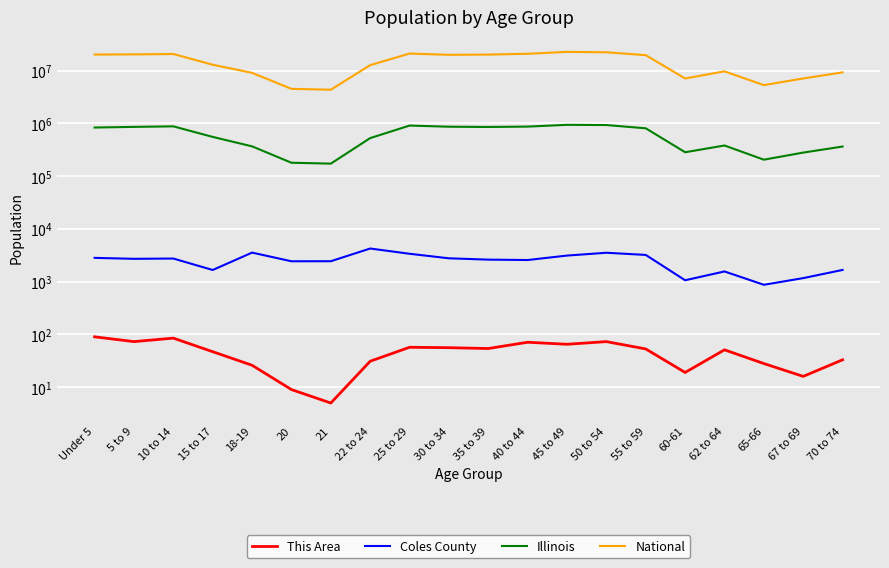

Reading left to right, what are all the values shown in this chart?

This Area: Under 5=90	5 to 9=73	10 to 14=85	15 to 17=47	18-19=26	20=9	21=5	22 to 24=31	25 to 29=57	30 to 34=56	35 to 39=54	40 to 44=71	45 to 49=65	50 to 54=73	55 to 59=53	60-61=19	62 to 64=51	65-66=28	67 to 69=16	70 to 74=33
Coles County: Under 5=2824	5 to 9=2710	10 to 14=2744	15 to 17=1664	18-19=3554	20=2435	21=2440	22 to 24=4248	25 to 29=3377	30 to 34=2771	35 to 39=2616	40 to 44=2571	45 to 49=3122	50 to 54=3531	55 to 59=3211	60-61=1063	62 to 64=1561	65-66=872	67 to 69=1167	70 to 74=1668
Illinois: Under 5=835577	5 to 9=859405	10 to 14=879448	15 to 17=554749	18-19=367343	20=179613	21=172795	22 to 24=526556	25 to 29=910273	30 to 34=865684	35 to 39=855790	40 to 44=870100	45 to 49=940094	50 to 54=930785	55 to 59=807778	60-61=284180	62 to 64=381249	65-66=205270	67 to 69=279790	70 to 74=364475
National: Under 5=20201362	5 to 9=20348657	10 to 14=20677194	15 to 17=12954254	18-19=9086089	20=4519129	21=4354294	22 to 24=12712576	25 to 29=21101849	30 to 34=19962099	35 to 39=20179642	40 to 44=20890964	45 to 49=22708591	50 to 54=22298125	55 to 59=19664805	60-61=7113727	62 to 64=9704197	65-66=5319902	67 to 69=7115361	70 to 74=9278166